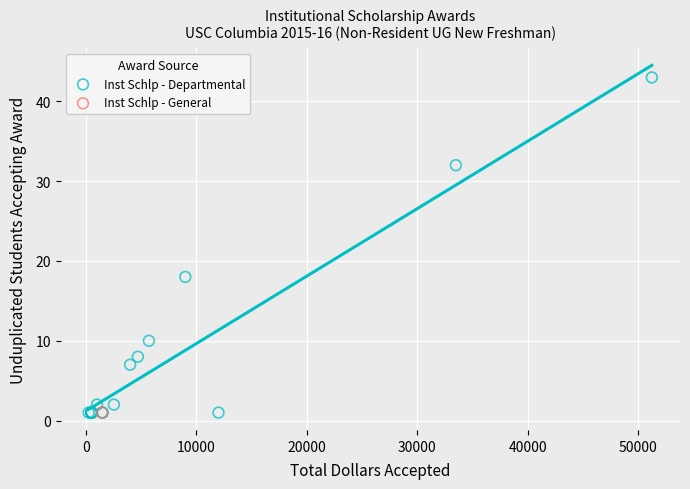

What are all the series names shown in the legend?

Inst Schlp - Departmental, Inst Schlp - General